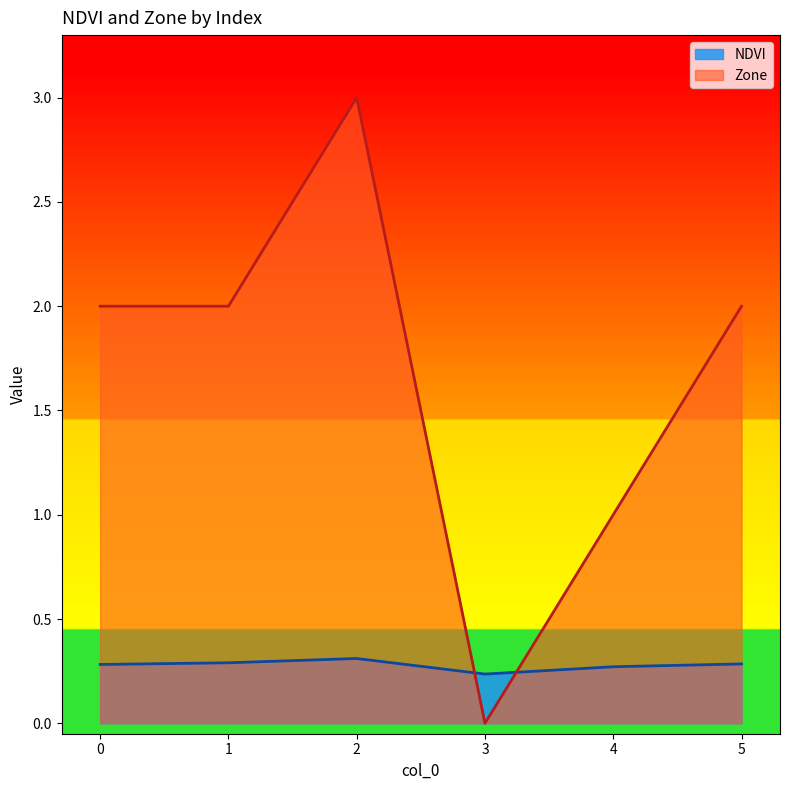

Between 3 and 4, which series saw the biggest shift?

Zone